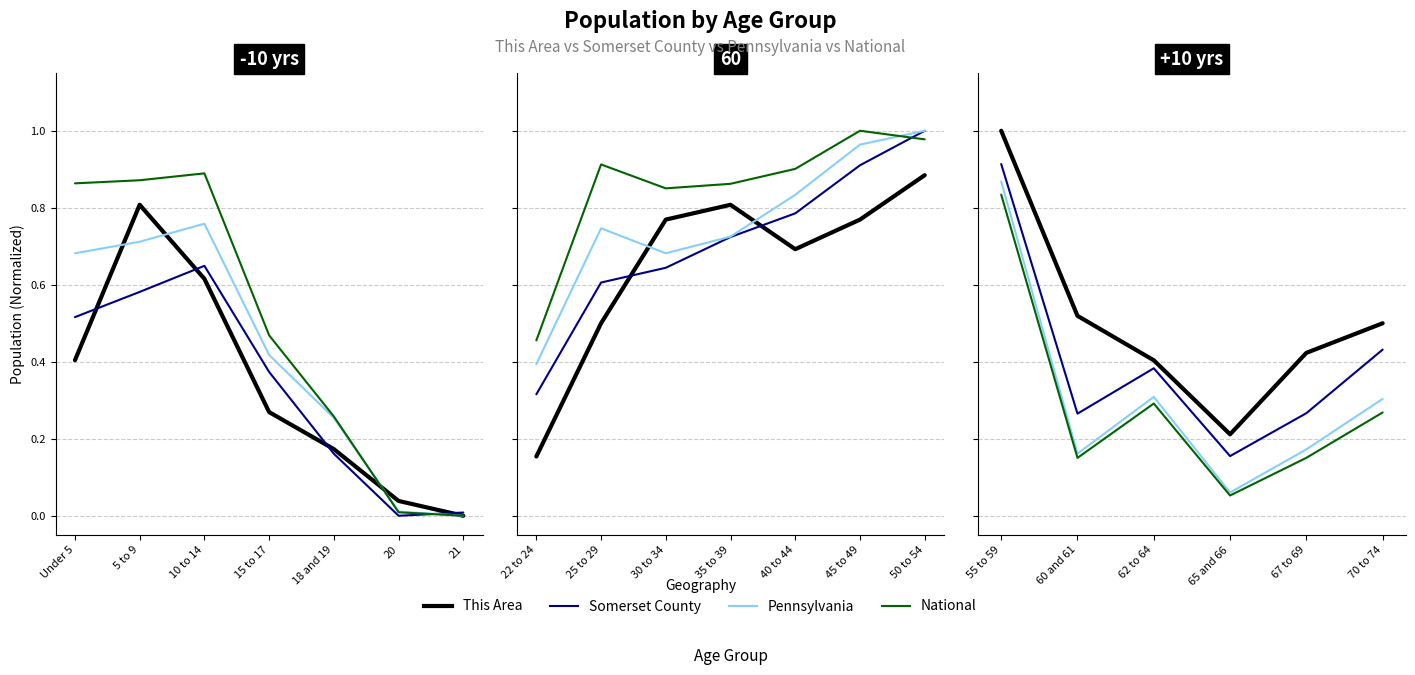

Is the value of This Area at 60 and 61 greater than the value of National at 67 to 69?

Yes